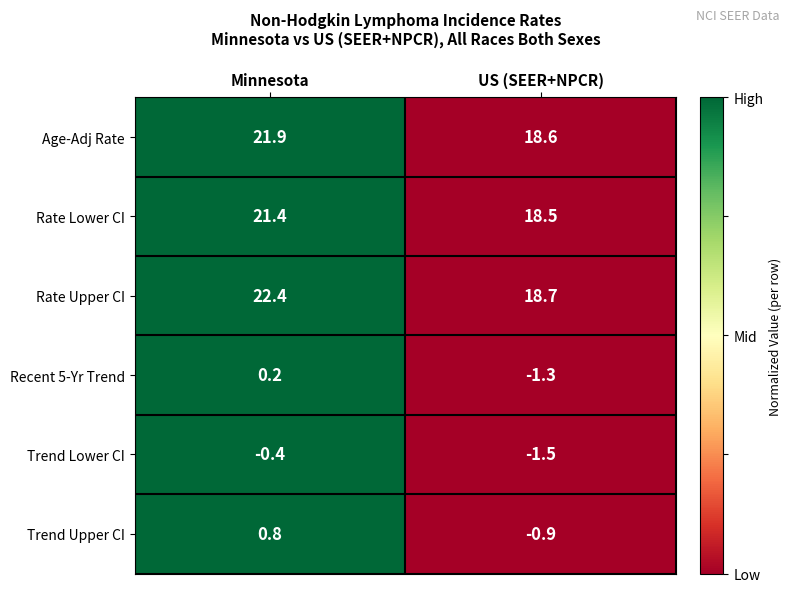

How many data points does each series have?

2